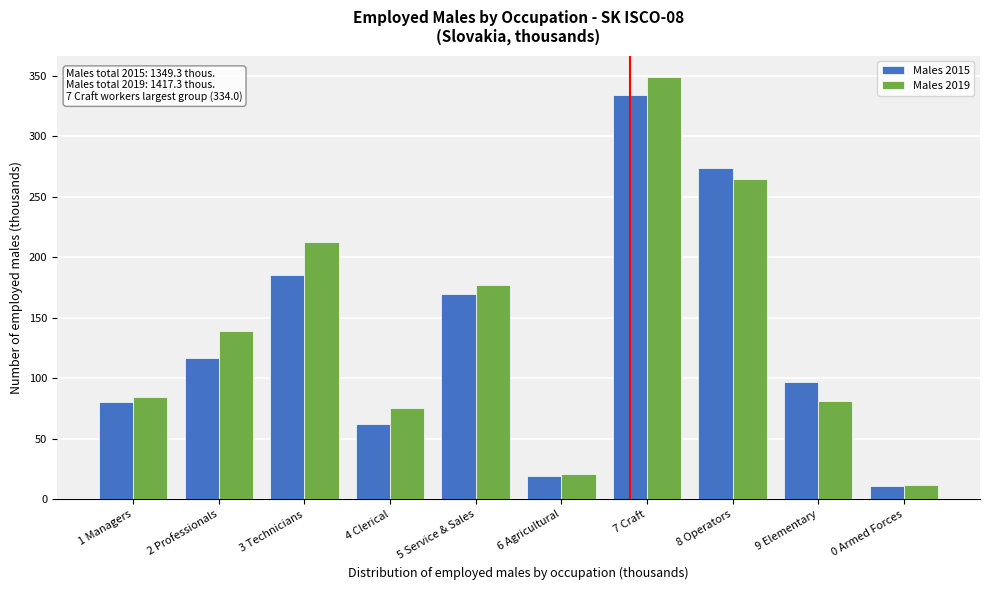

Reading left to right, what are all the values shown in this chart?

Males 2015: 1 Managers=80.2	2 Professionals=116.5	3 Technicians=185.2	4 Clerical=62.6	5 Service & Sales=169.3	6 Agricultural=19.4	7 Craft=334.0	8 Operators=274.1	9 Elementary=96.8	0 Armed Forces=11.5
Males 2019: 1 Managers=84.8	2 Professionals=138.8	3 Technicians=212.3	4 Clerical=75.8	5 Service & Sales=177.4	6 Agricultural=21.3	7 Craft=349.2	8 Operators=265.0	9 Elementary=81.1	0 Armed Forces=11.7